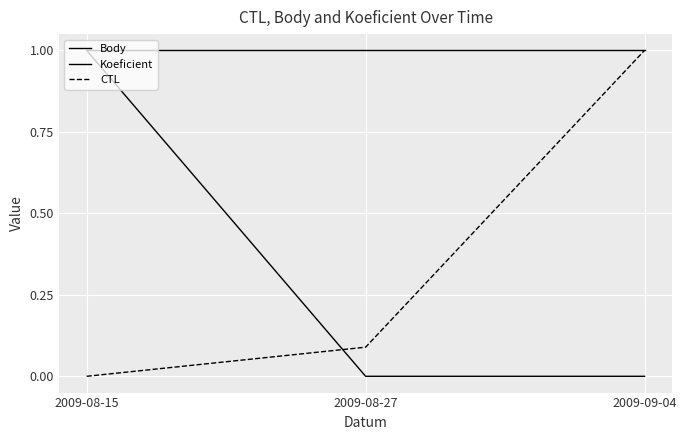

What is the label of the 2nd point from the left?

2009-08-27